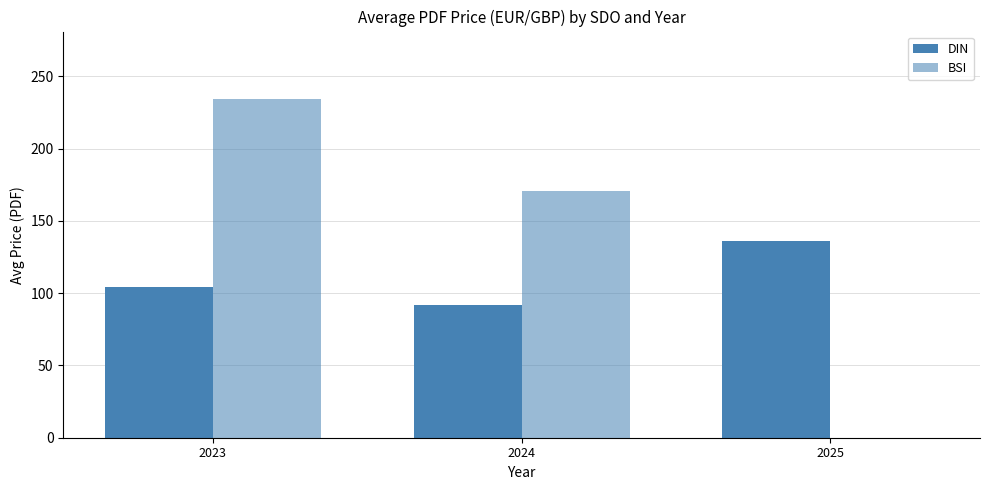

Is it true that DIN equals 91.5 at 2024?

True